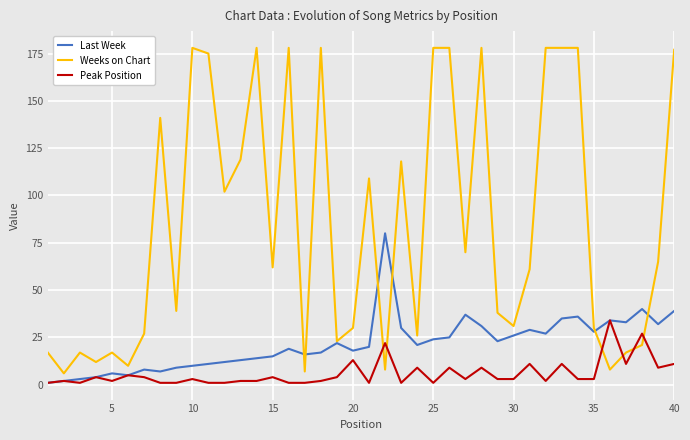

What is the greatest value displayed?

178